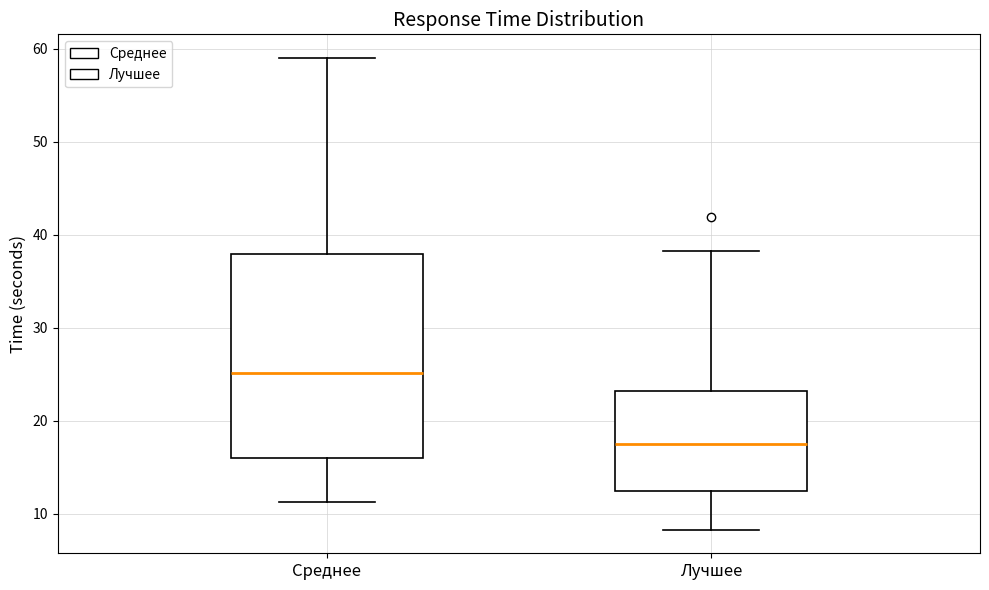

Reading left to right, transcribe this box plot: for each box, give where its median line is, the range the box spans, and where its two whiskers end, as read against the y-axis. The values are not printed on the chart, so give them approximately, as read against the axis.

Среднее: median 25, box 16 to 38, whiskers 11 to 59
Лучшее: median 17, box 12 to 23, whiskers 8 to 38